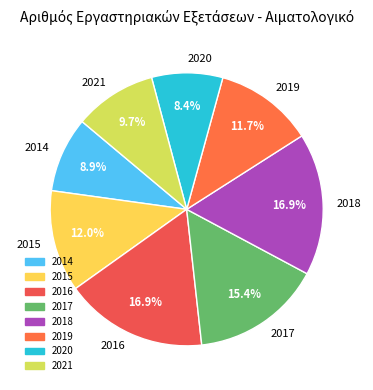

To the nearest percent, what is the average slice percentage?

12%